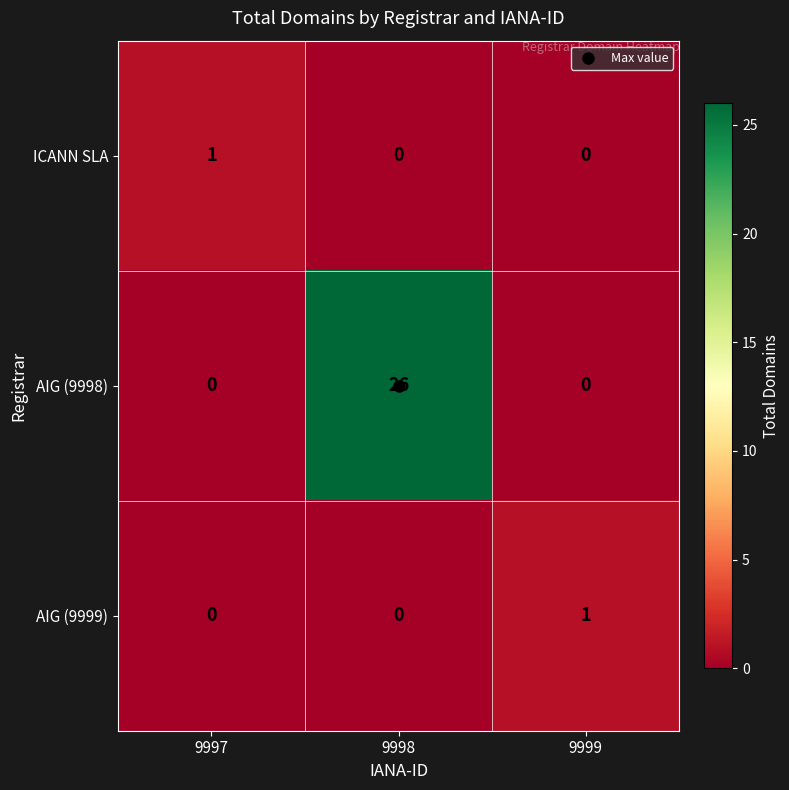

How many distinct data groups are displayed?

3